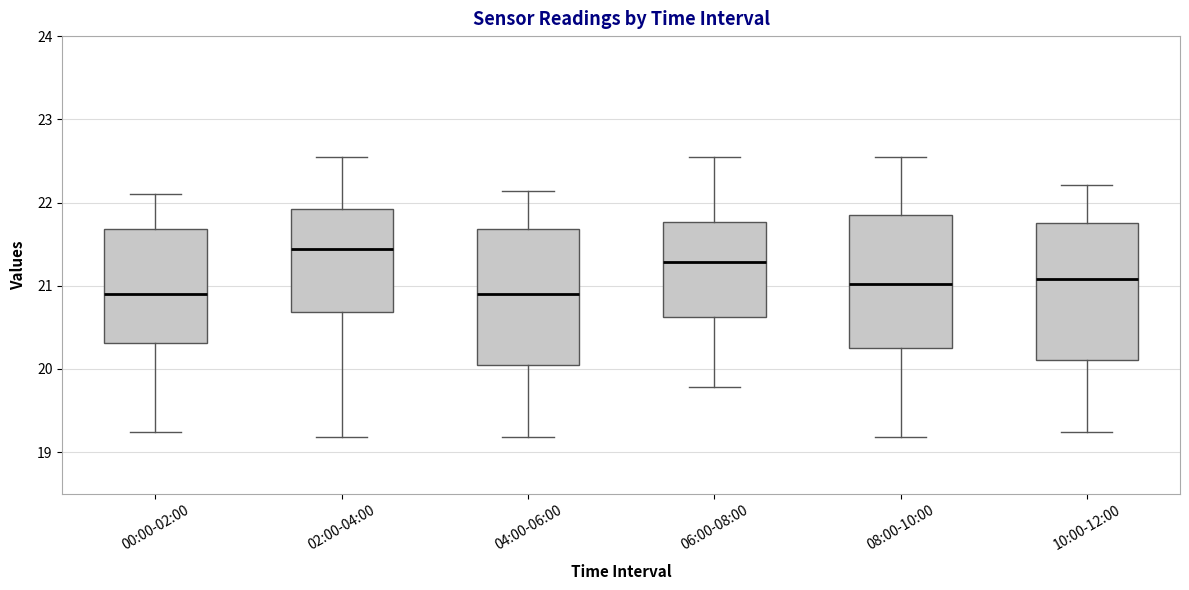

Which box has the highest median line?

02:00-04:00